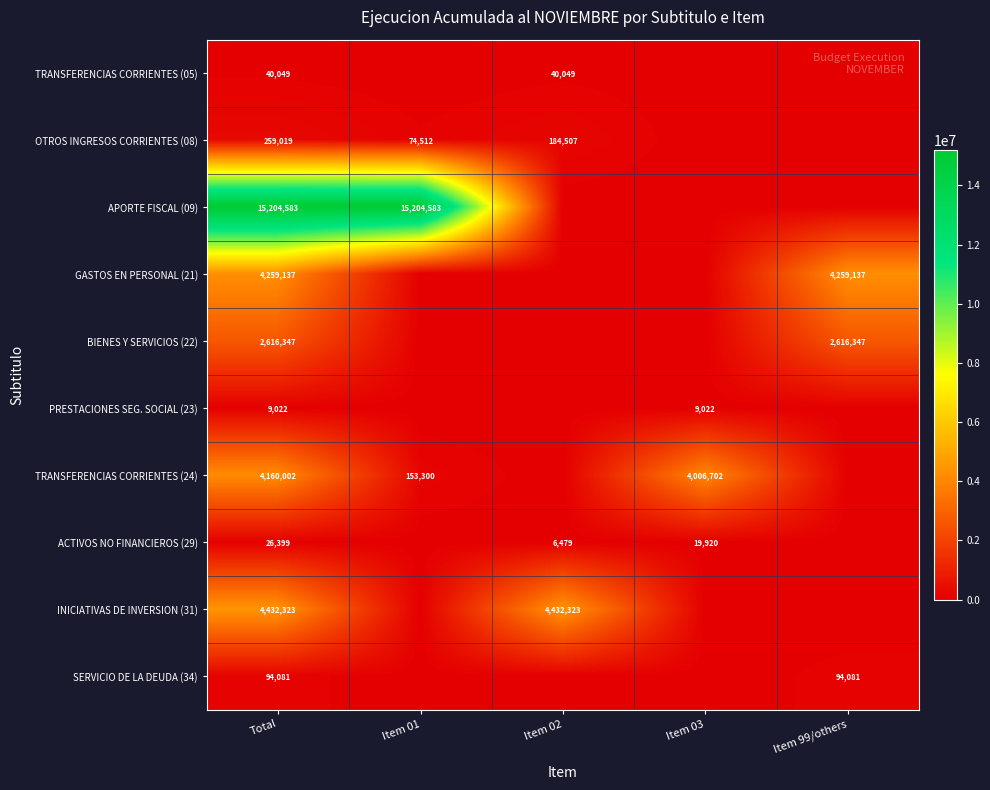

True or false: INICIATIVAS DE INVERSION (31) has a value of 4432323 at Total.

True